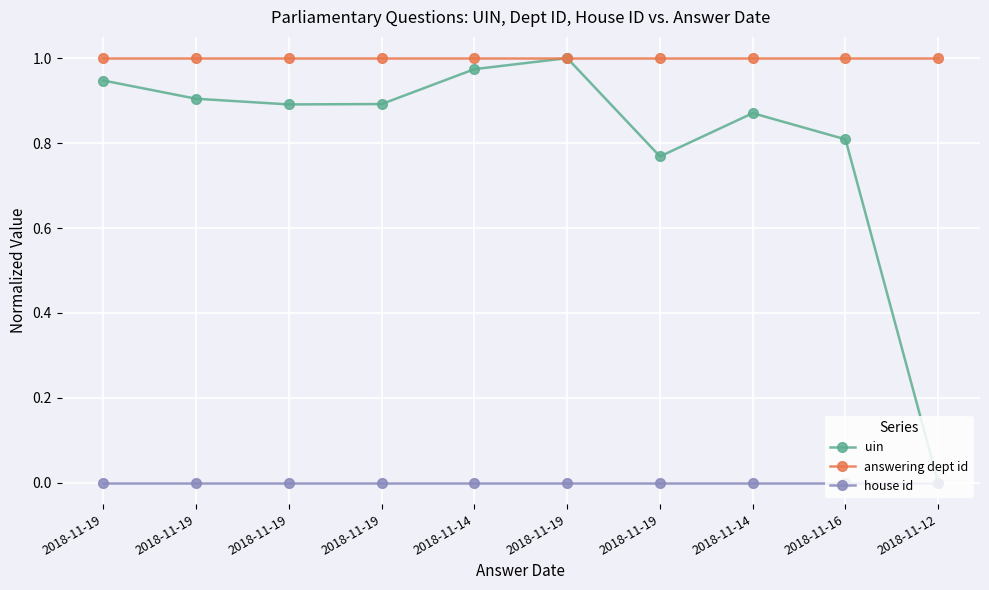

What value does the answering dept id series have at 2018-11-19?

1.0